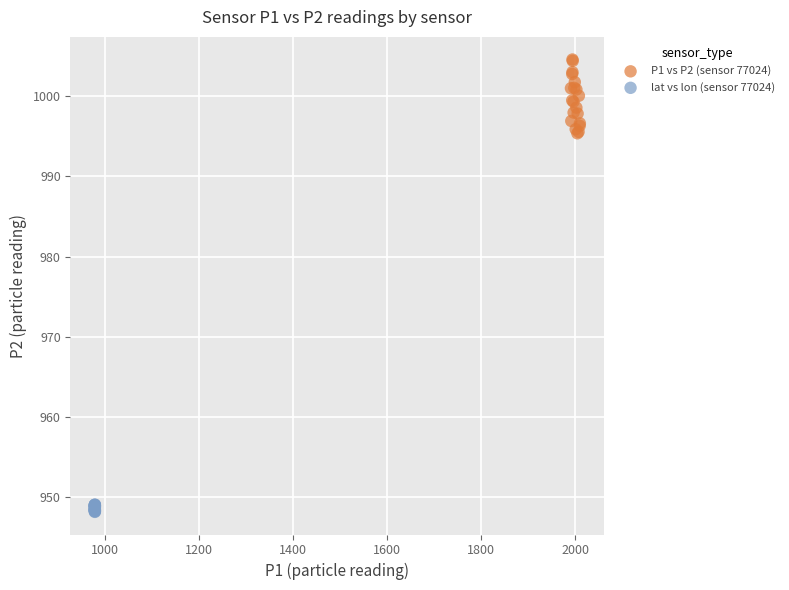

Which series reaches the minimum Y coordinate?

lat vs lon (sensor 77024)